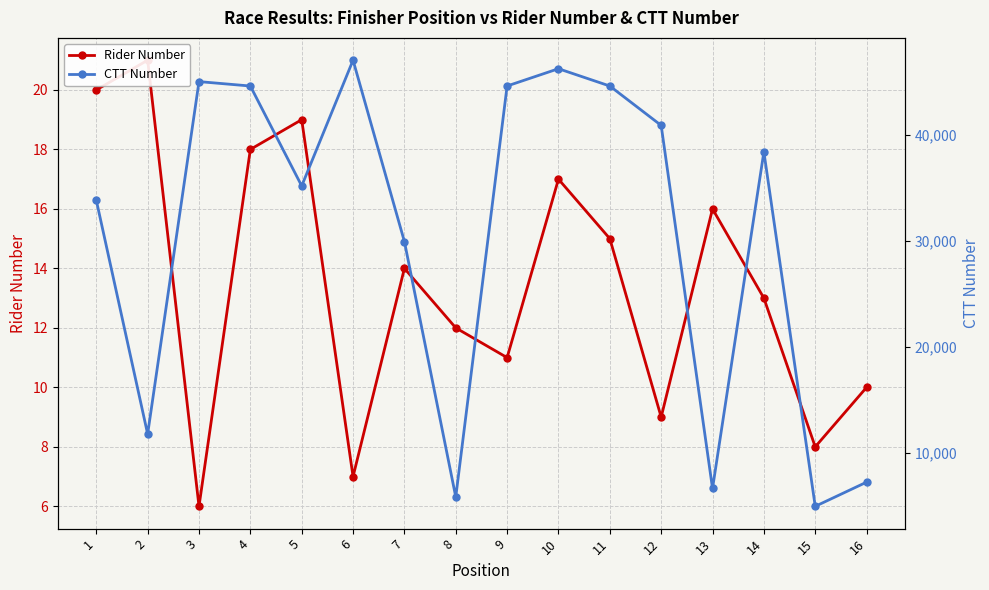

At 3, list the series in order from largest to smallest.

CTT Number, Rider Number